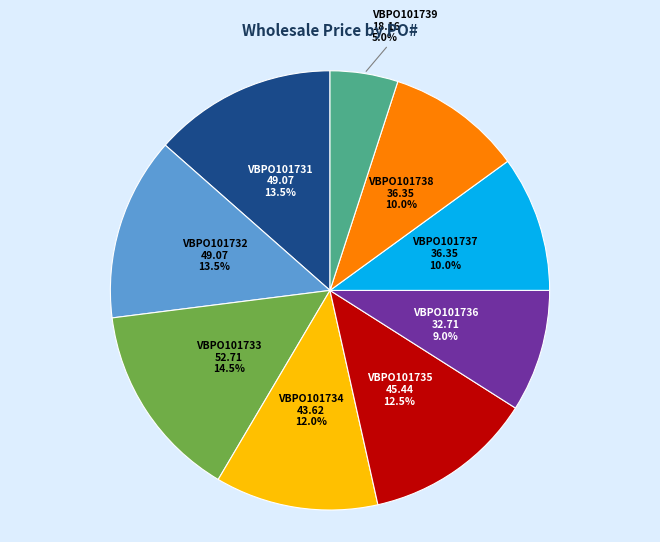

The VBPO101733 slice represents 5% of the pie. True or false?

False